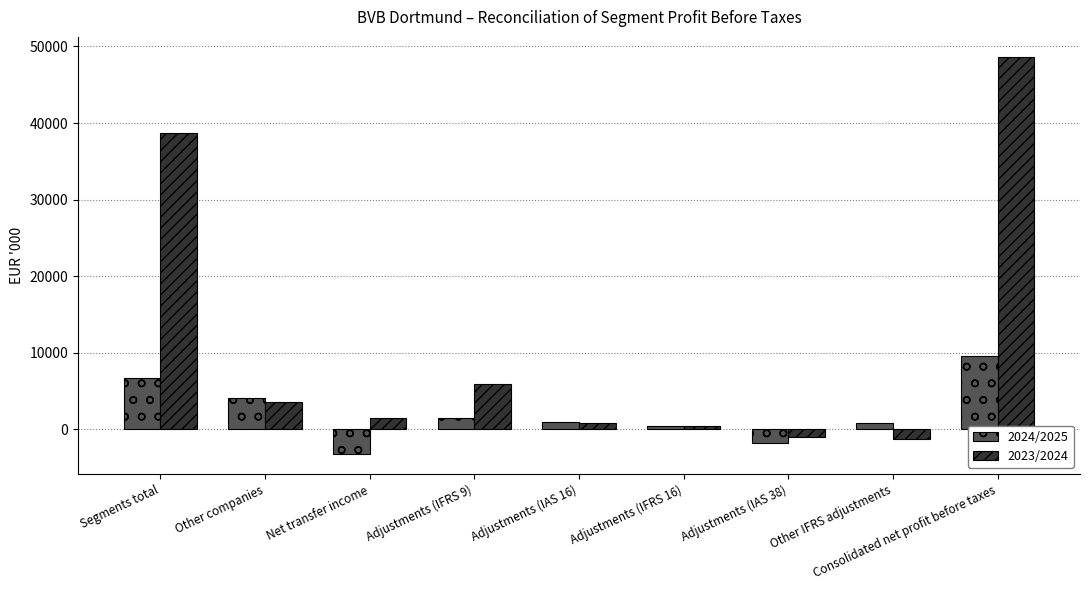

At which category is the sum across all series the highest?

Consolidated net profit before taxes